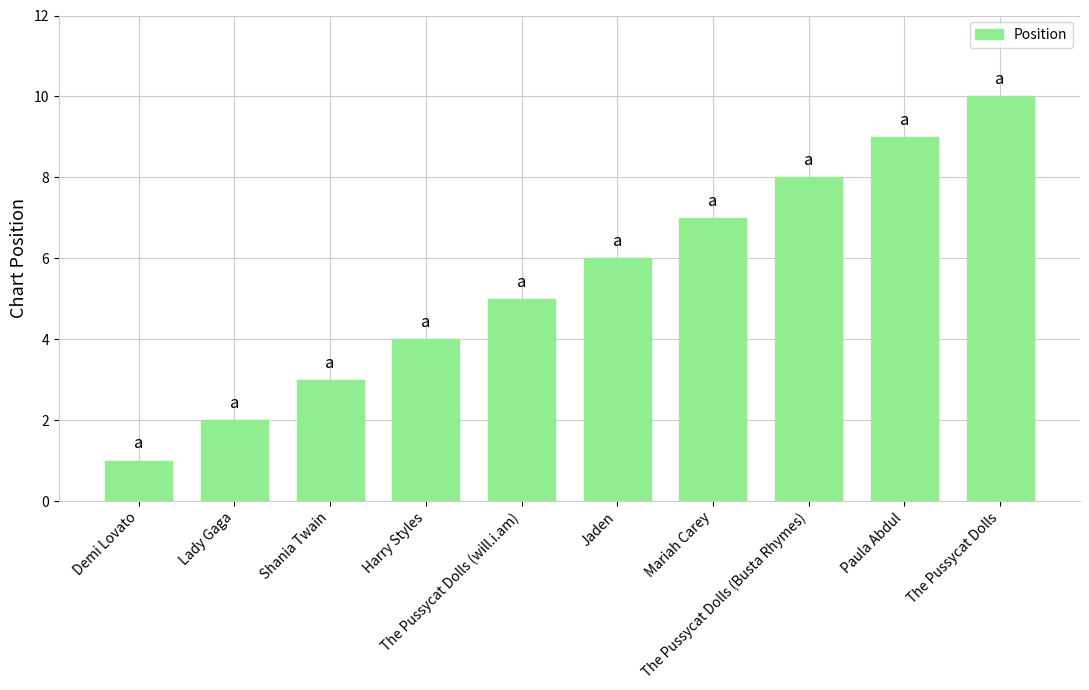

List the labels in order of value, largest first.

The Pussycat Dolls, Paula Abdul, The Pussycat Dolls (Busta Rhymes), Mariah Carey, Jaden, The Pussycat Dolls (will.i.am), Harry Styles, Shania Twain, Lady Gaga, Demi Lovato